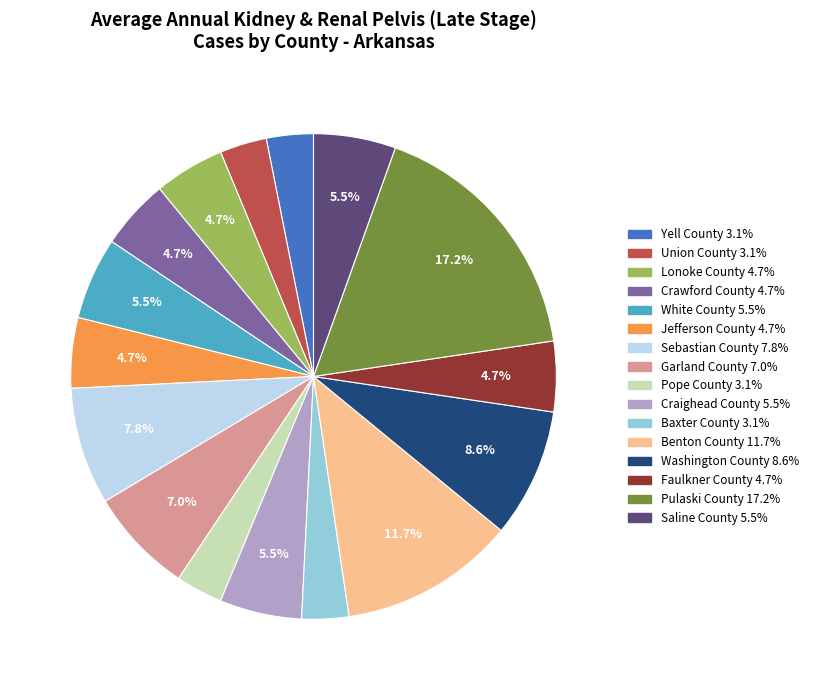

What is the largest slice in the pie chart?

Pulaski County